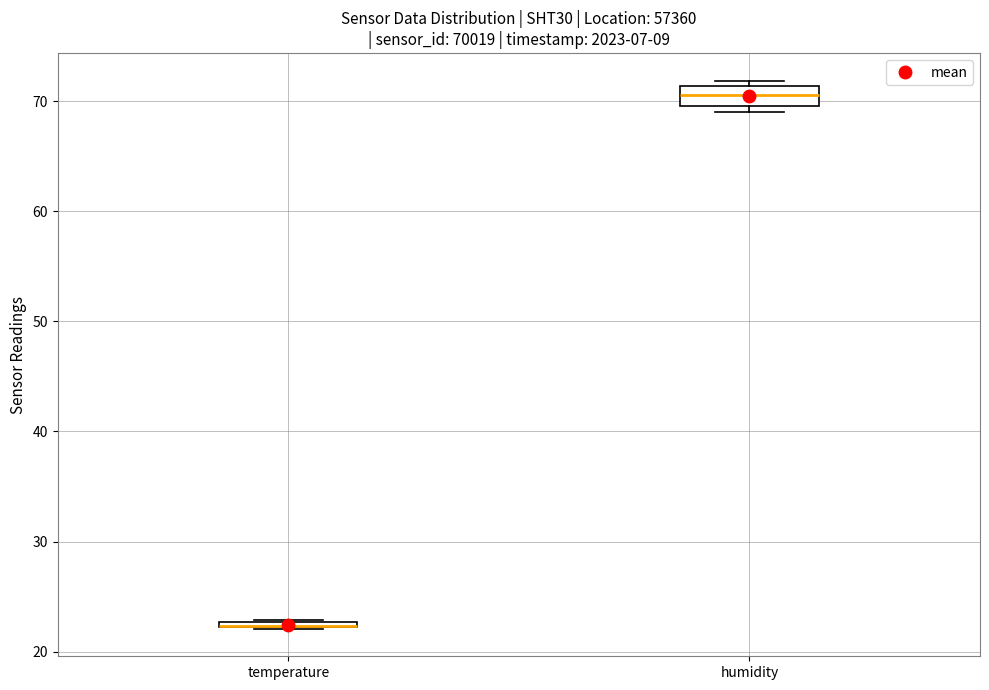

Where is the upper edge of the box for temperature on the y-axis? The values are not printed on the chart, so give them approximately, as read against the axis.

23